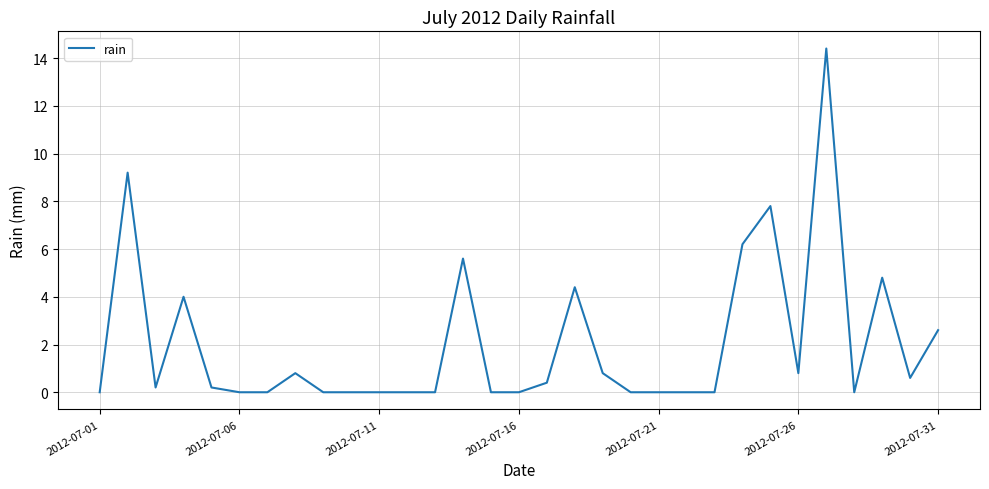

What is the difference between the maximum and minimum values?

14.4